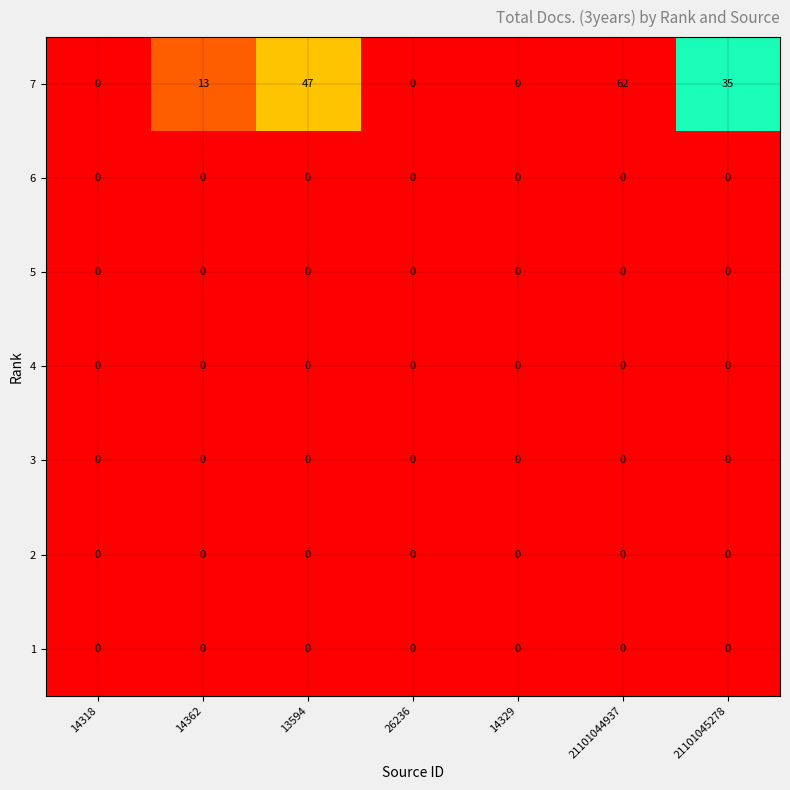

How many distinct data groups are displayed?

7